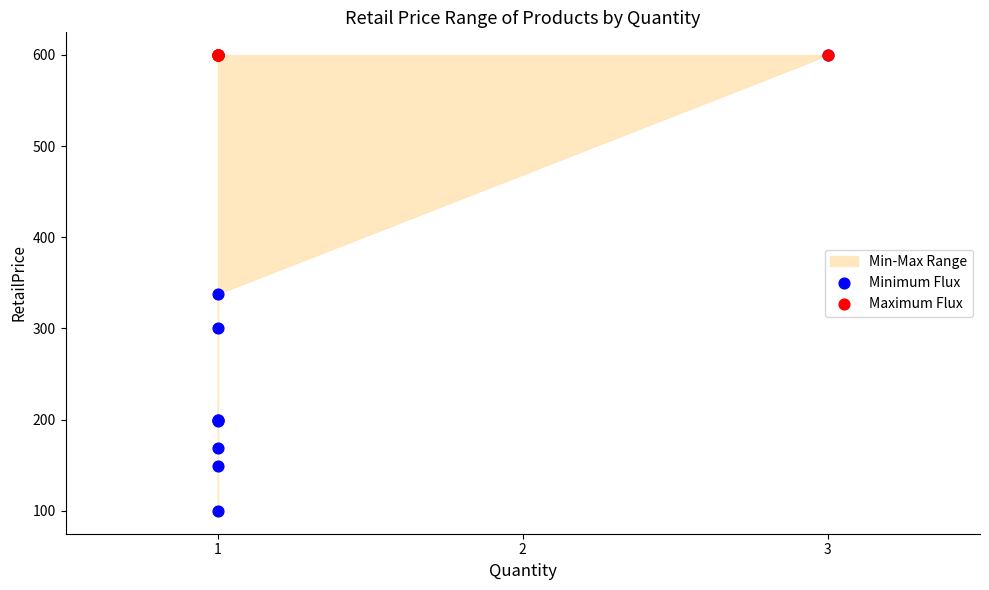

Across all series, what Y value is closest to 349?

338.0